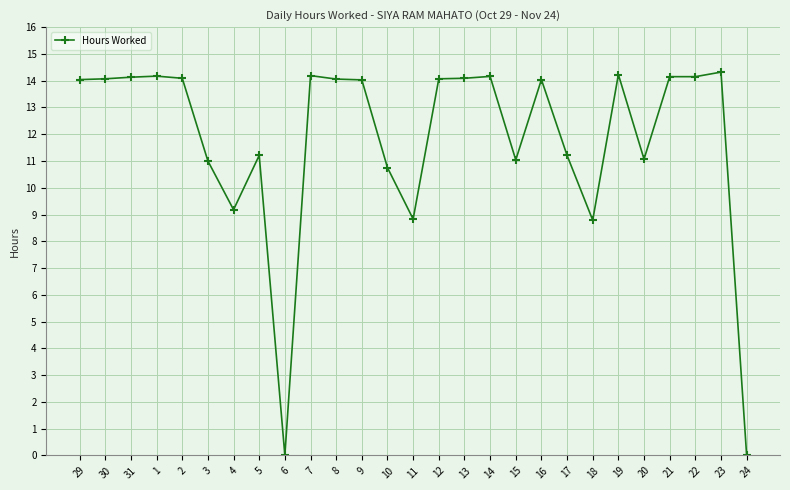

Count the number of data series in this chart.

1